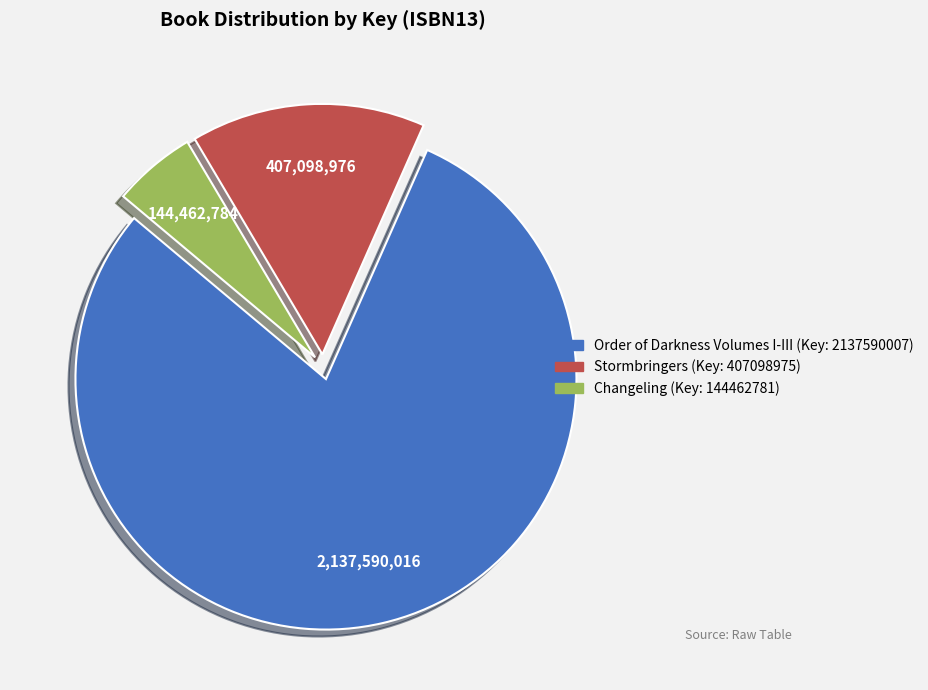

Is it true that Changeling is 5% of the pie?

True